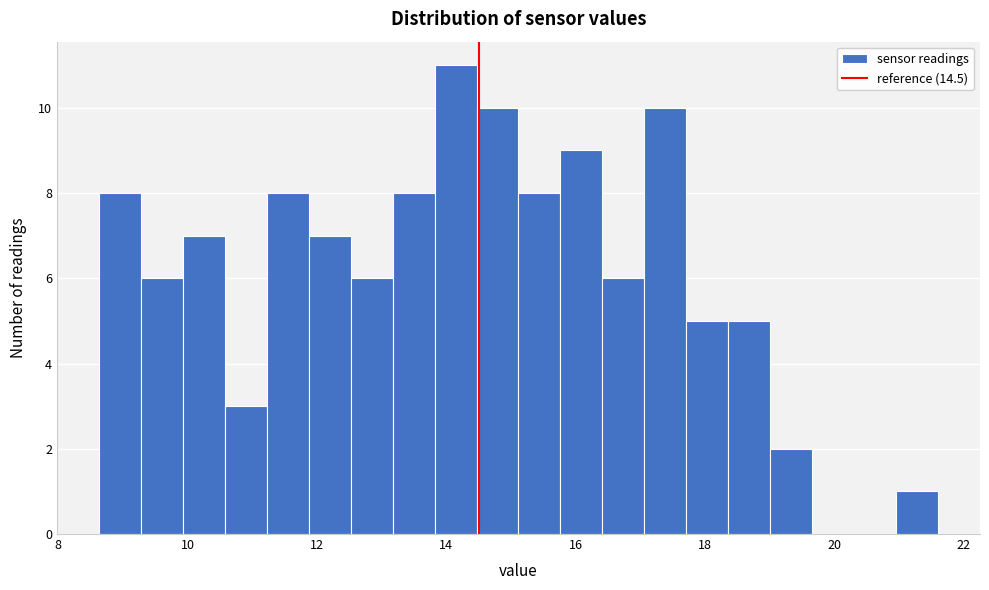

Read against the x-axis, roughly where is the centre of the tallest bar?

14.2